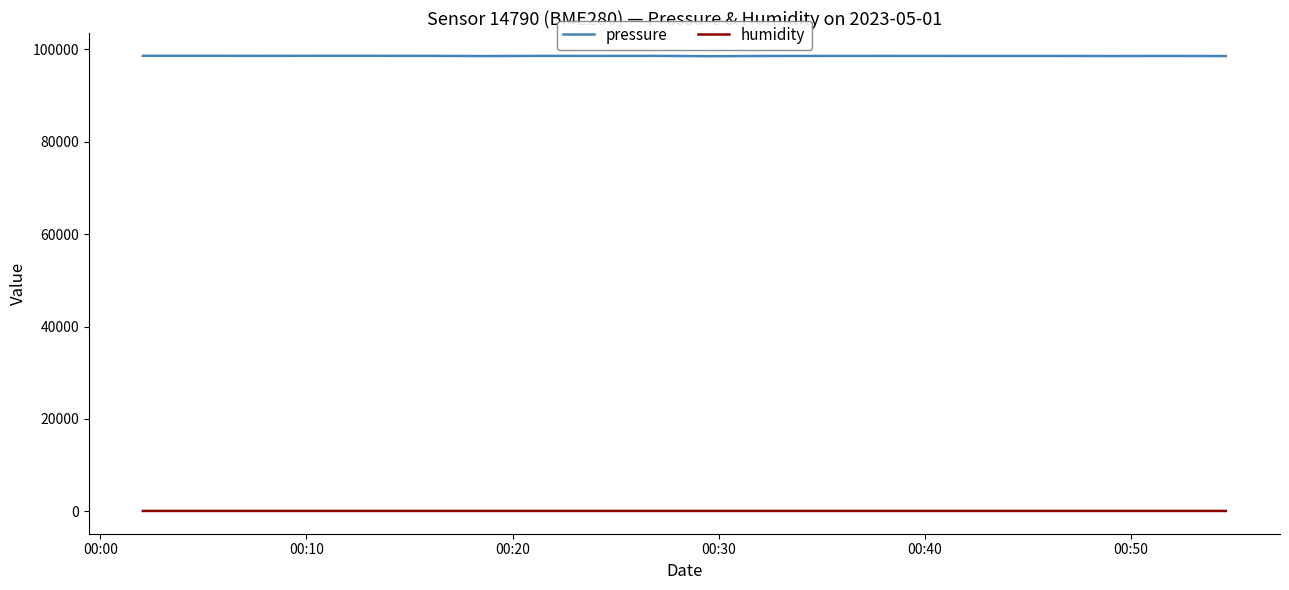

True or false: pressure and humidity cross at least once.

False